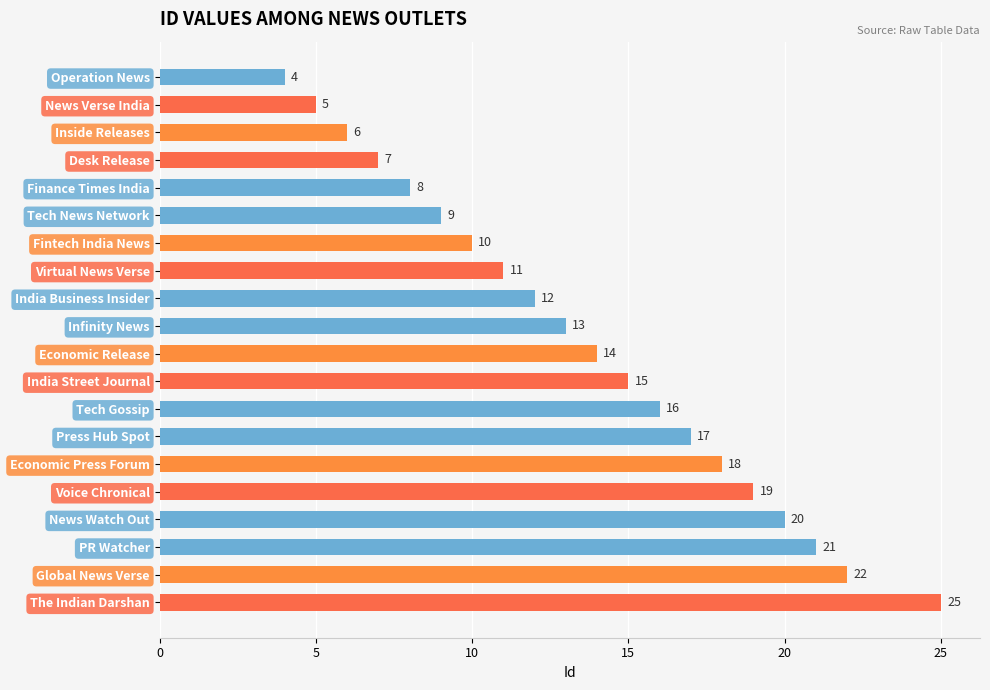

How many distinct data groups are displayed?

1